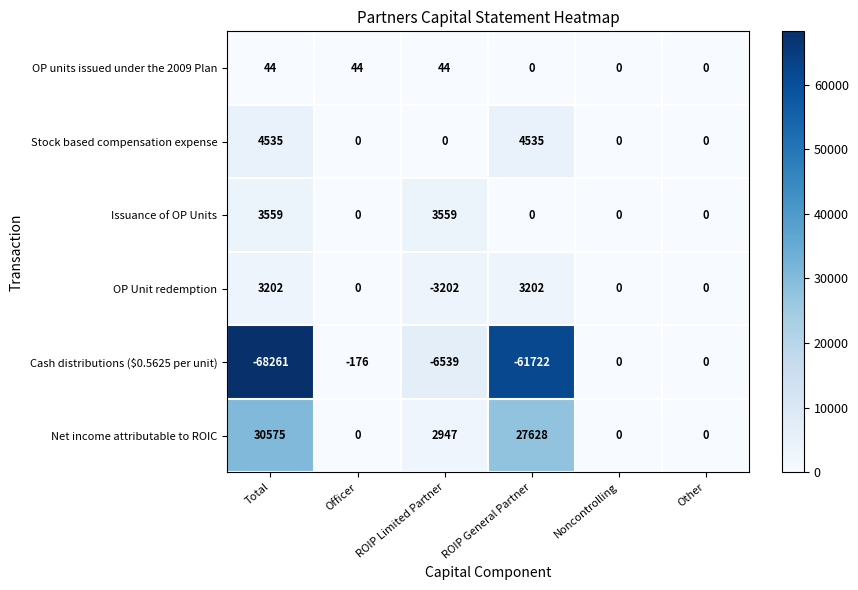

The Net income attributable to ROIC series shows -18976 at Other. True or false?

False